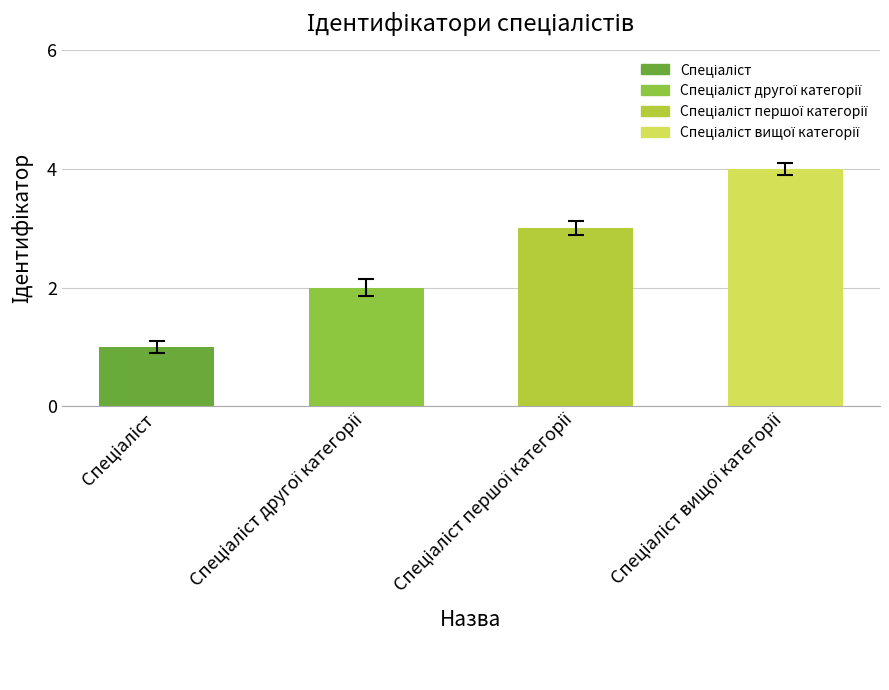

What is the sum of all values?

10